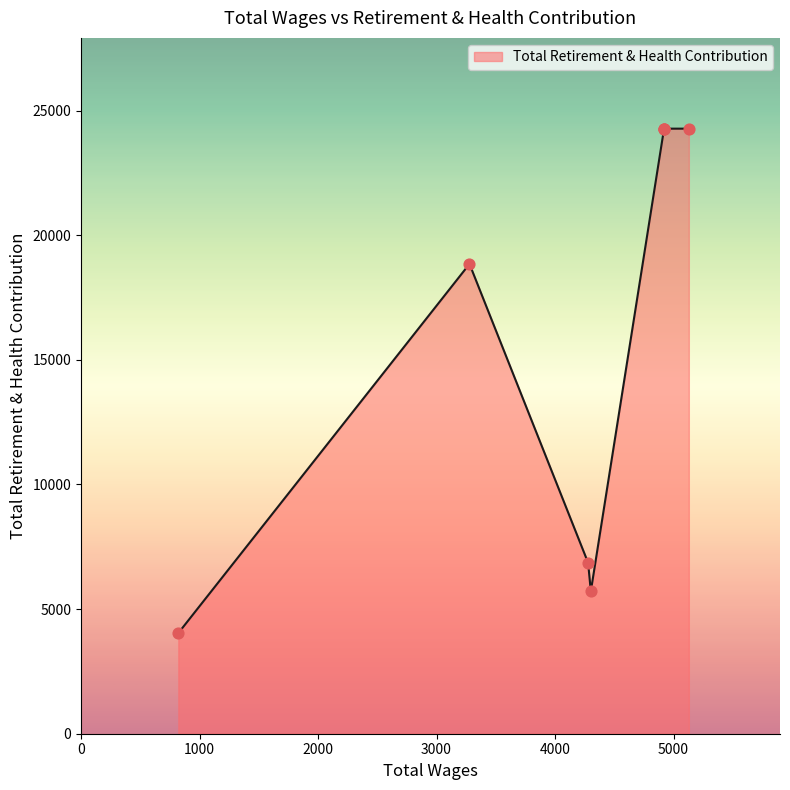

Which has a higher value, 5129.0 or 3278.0?

5129.0